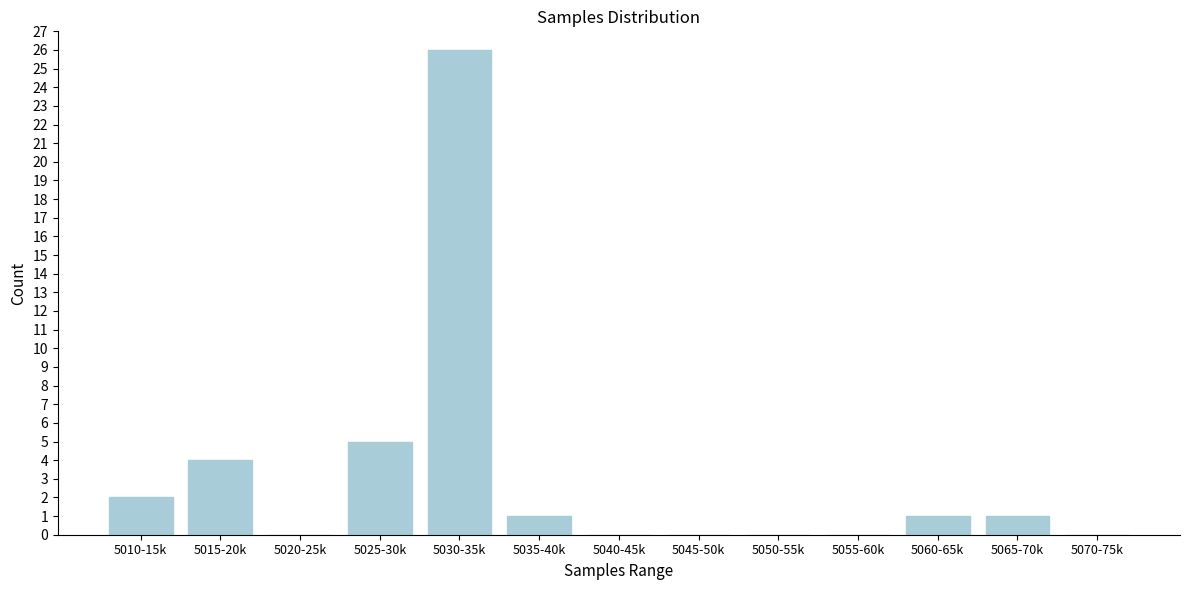

Reading left to right, list all the values displayed in this chart.

5010-15k=2	5015-20k=4	5020-25k=0	5025-30k=5	5030-35k=26	5035-40k=1	5040-45k=0	5045-50k=0	5050-55k=0	5055-60k=0	5060-65k=1	5065-70k=1	5070-75k=0